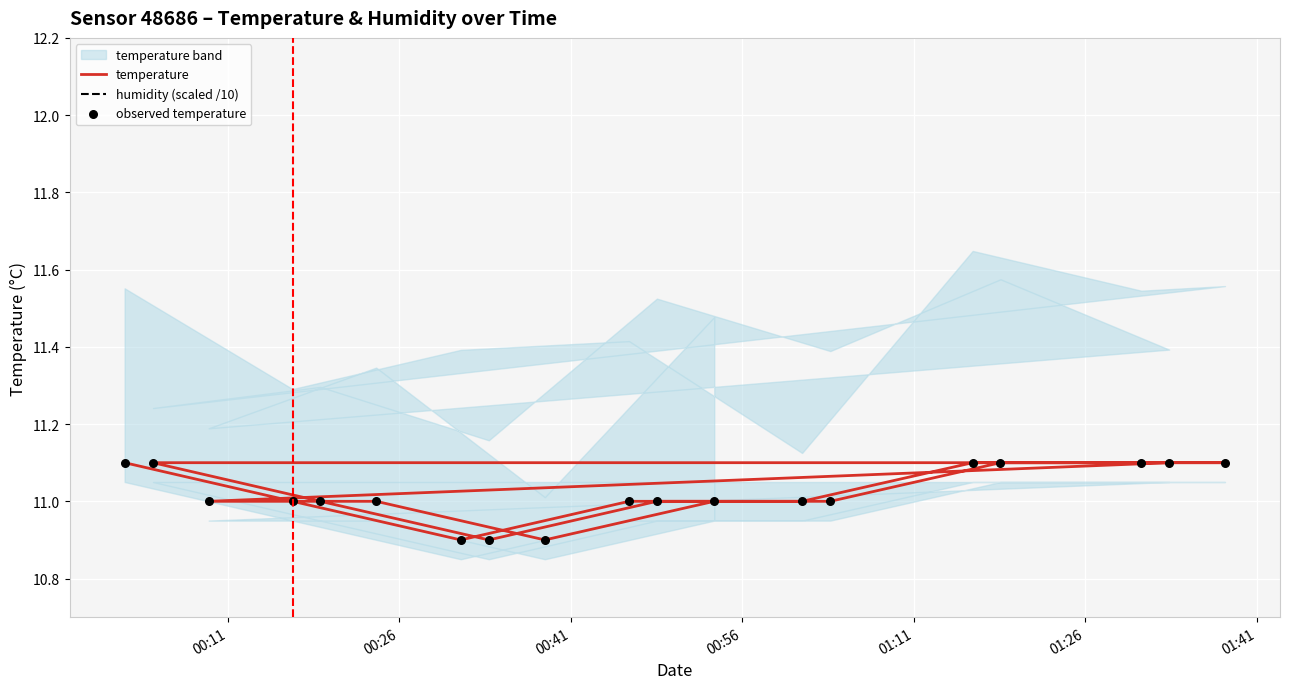

Which has a higher value, 2022-11-06T00:09:20 or 2022-11-06T01:18:35?

2022-11-06T01:18:35